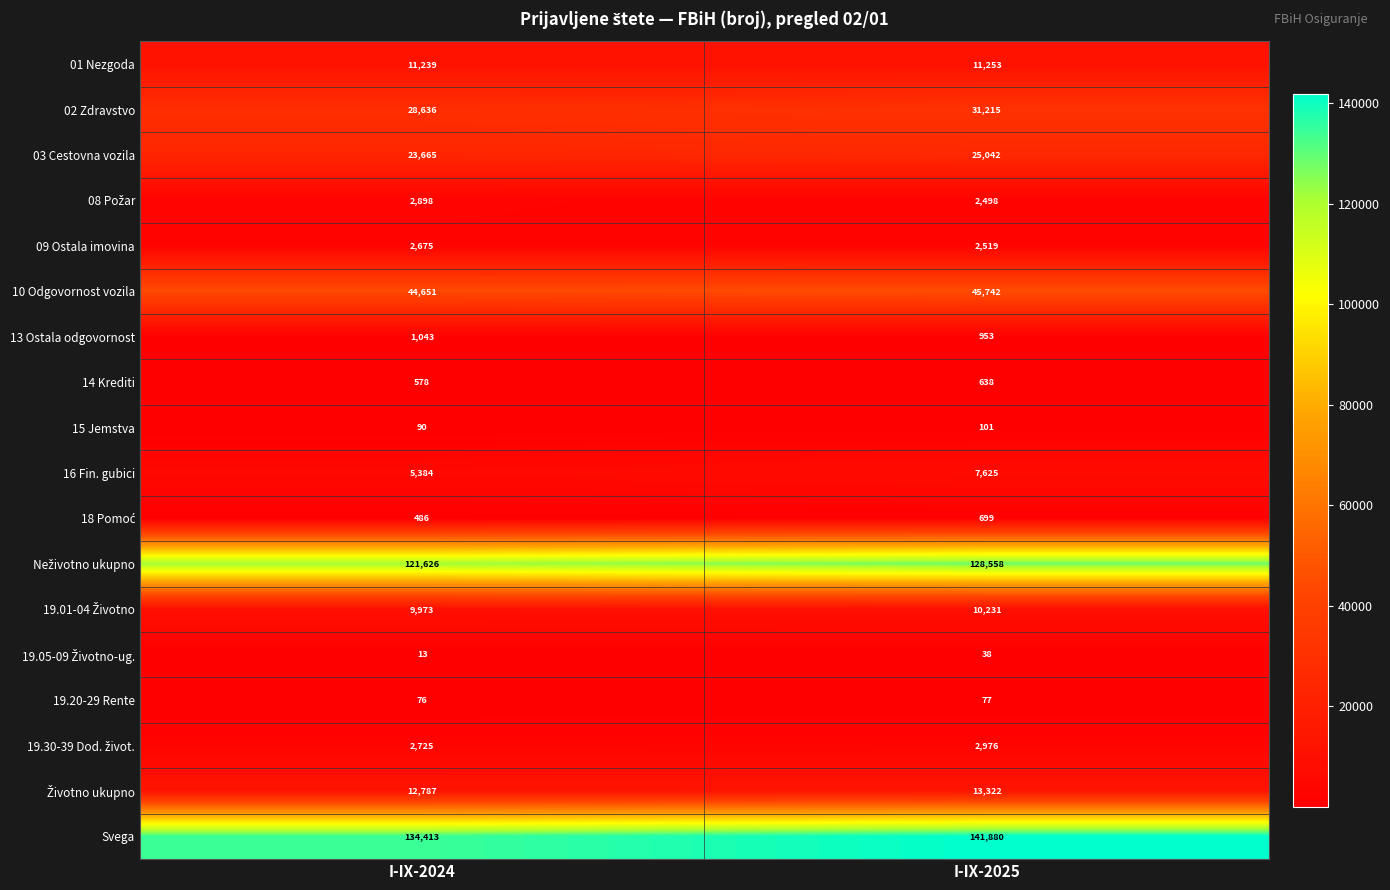

Which series has the largest total across all categories?

Svega